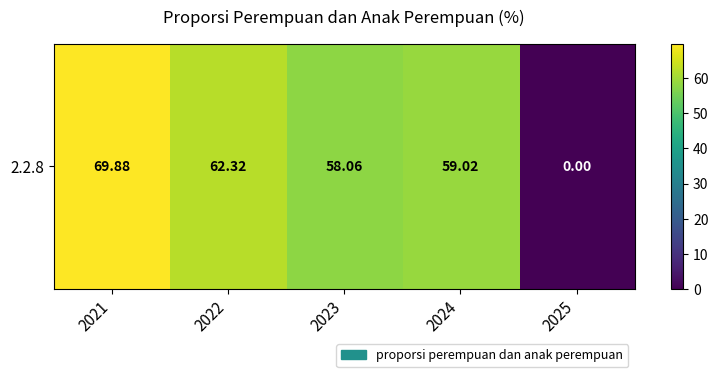

Reading left to right, transcribe all the data shown in this chart.

2021=69.9	2022=62.3	2023=58.1	2024=59.0	2025=0.0